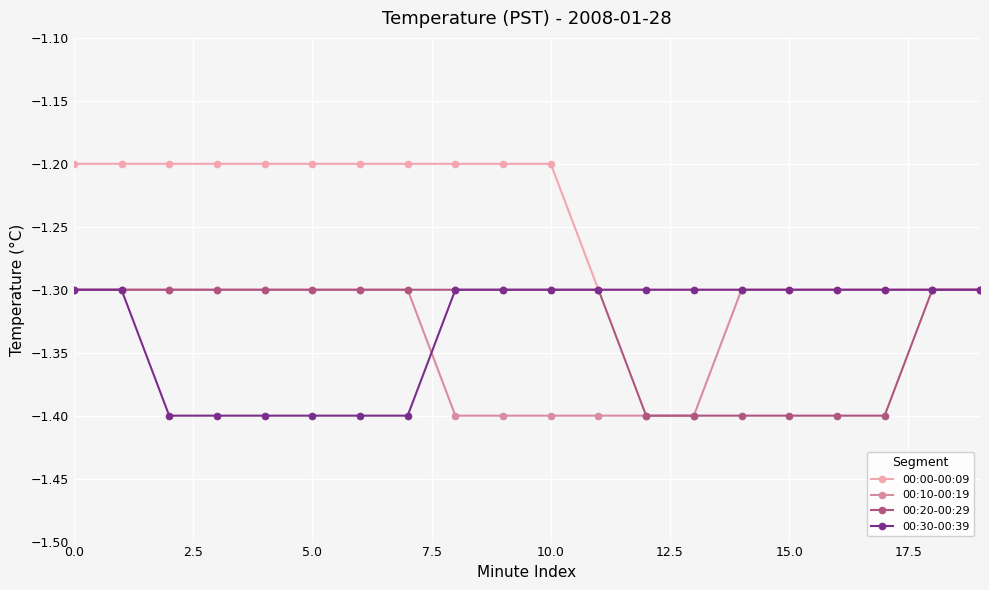

What is the sum of all 00:20-00:29 values?

-26.6